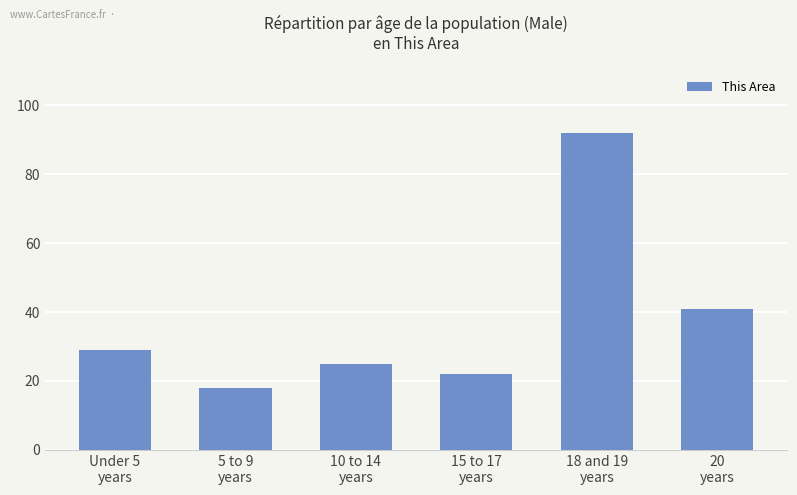

Reading left to right, transcribe all the data shown in this chart.

29	18	25	22	92	41